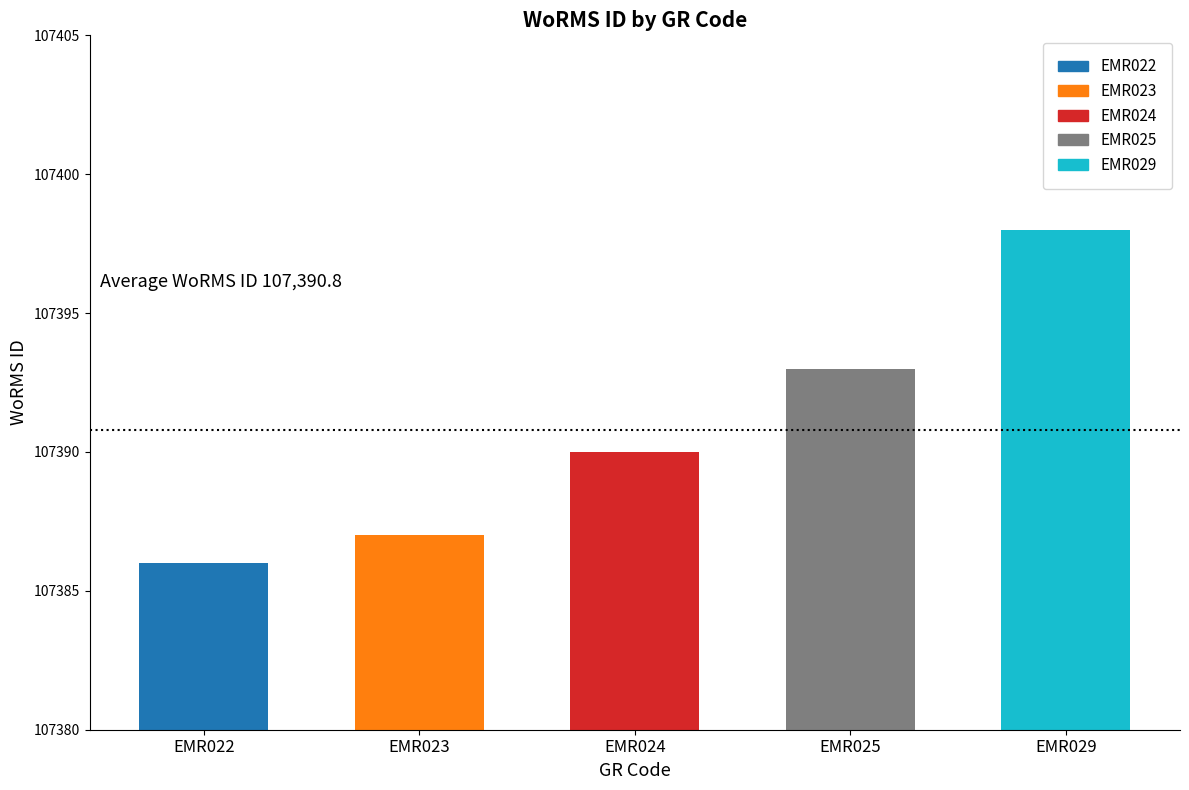

What is the minimum value shown in the chart?

107386